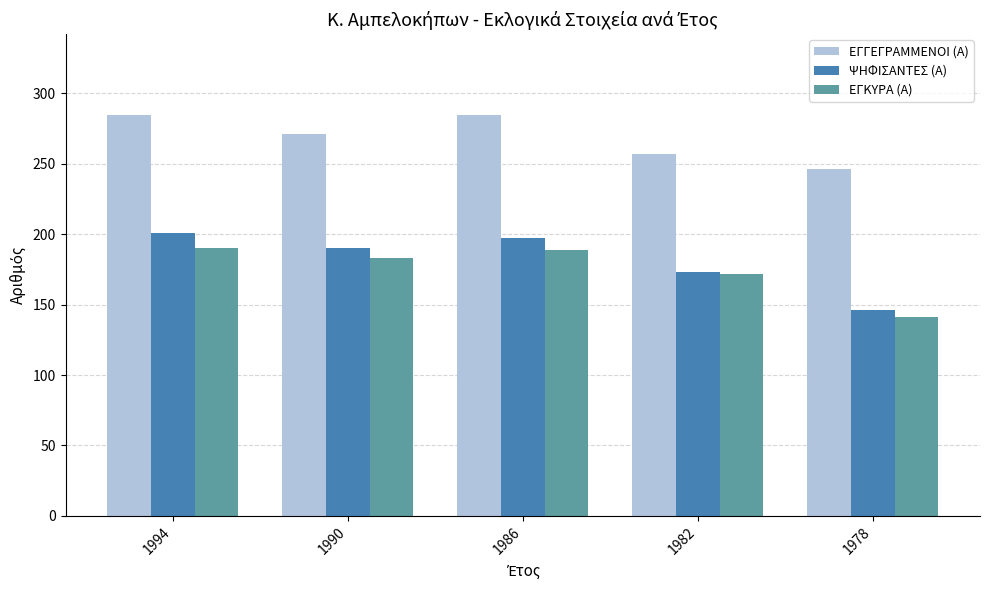

The ΕΓΚΥΡΑ (Α) series shows 189 at 1986. True or false?

True